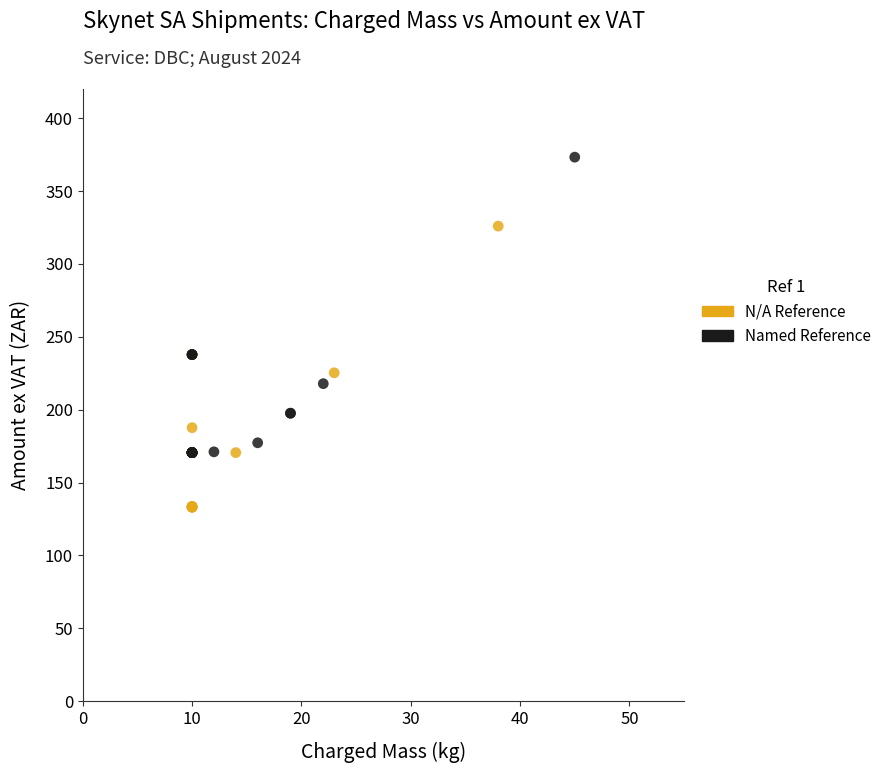

Which series contains the lowest Y value?

N/A Reference